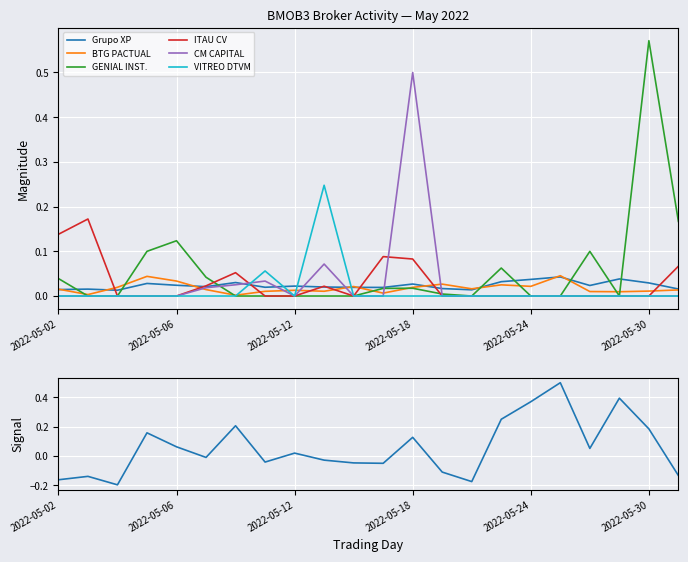

What is the total value across all series at 2022-05-24?

0.1